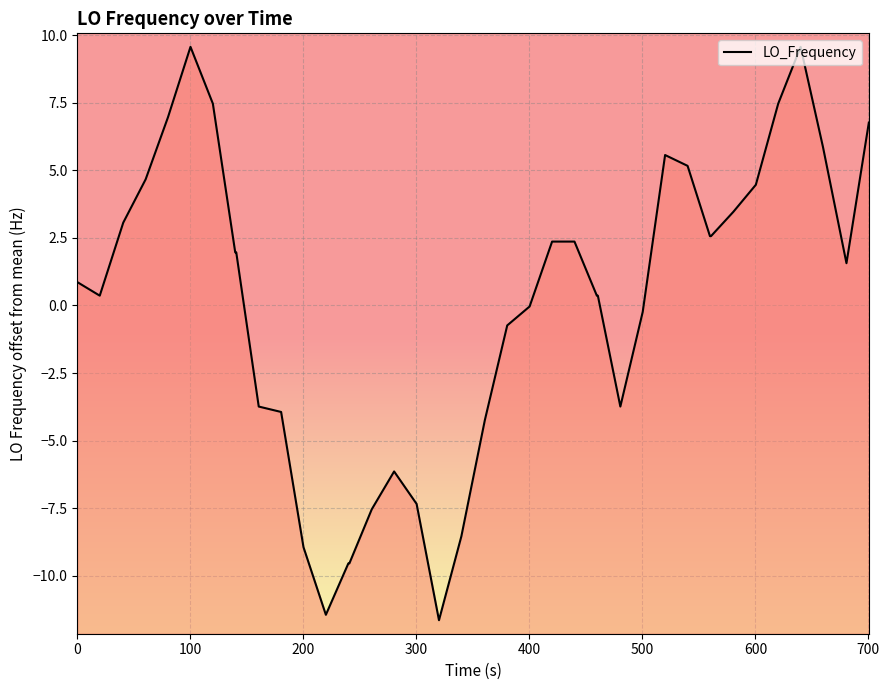

What is the difference between the maximum and minimum values?

21.2